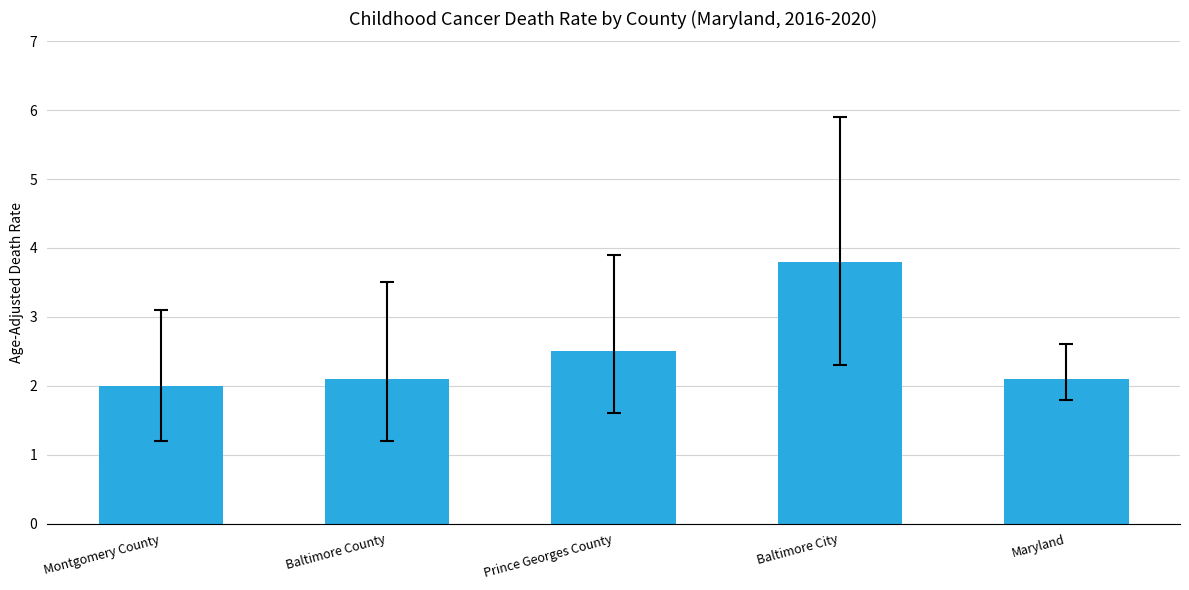

What is the minimum value shown in the chart?

2.0